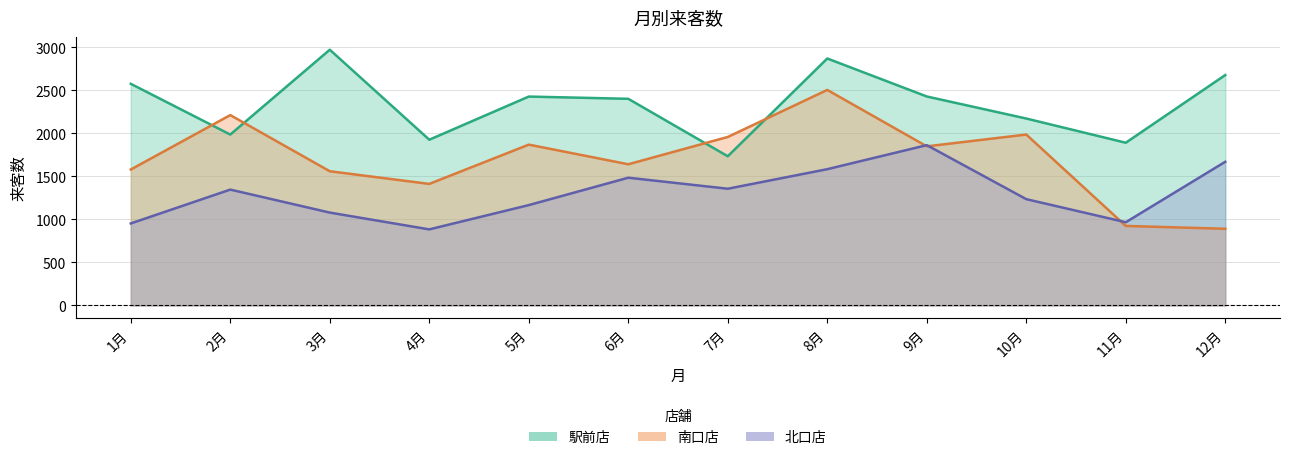

What are all the series names shown in the legend?

駅前店, 南口店, 北口店